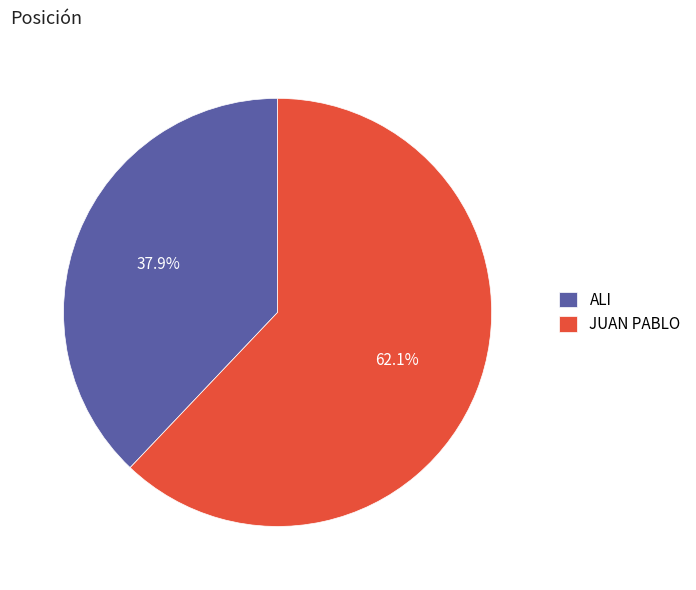

Which category has the biggest portion of the pie?

JUAN PABLO